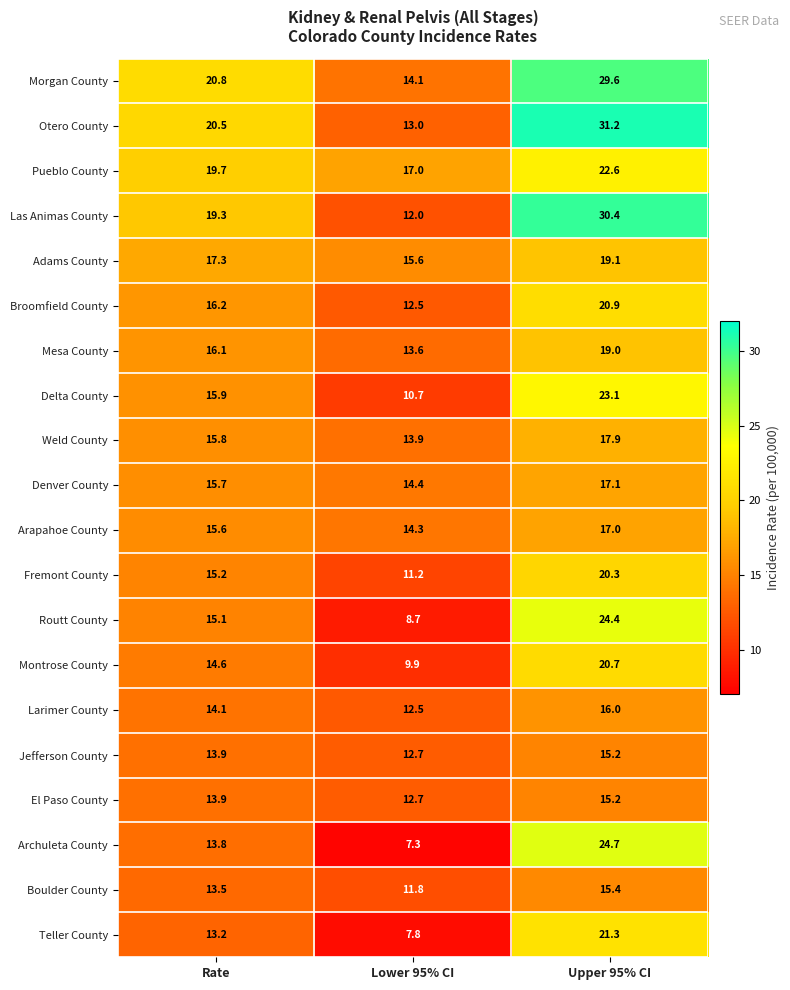

At which label is Broomfield County closest to 16?

Rate